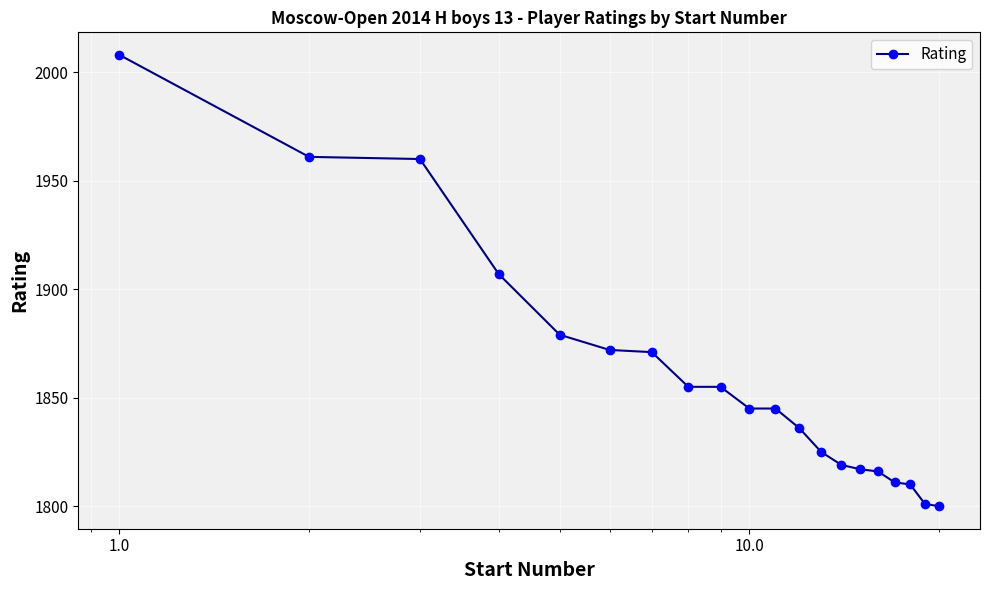

What is the sum of all values?

37193